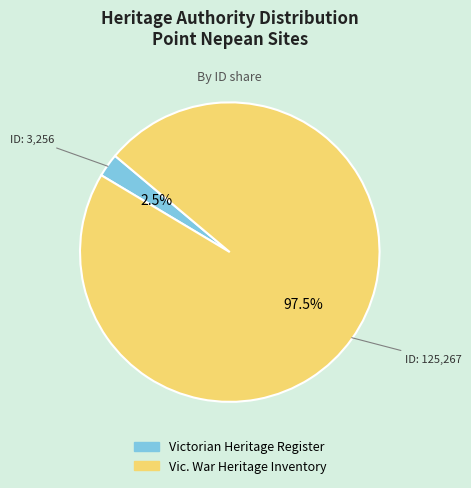

Which has a higher value, Vic. War Heritage Inventory or Victorian Heritage Register?

Vic. War Heritage Inventory